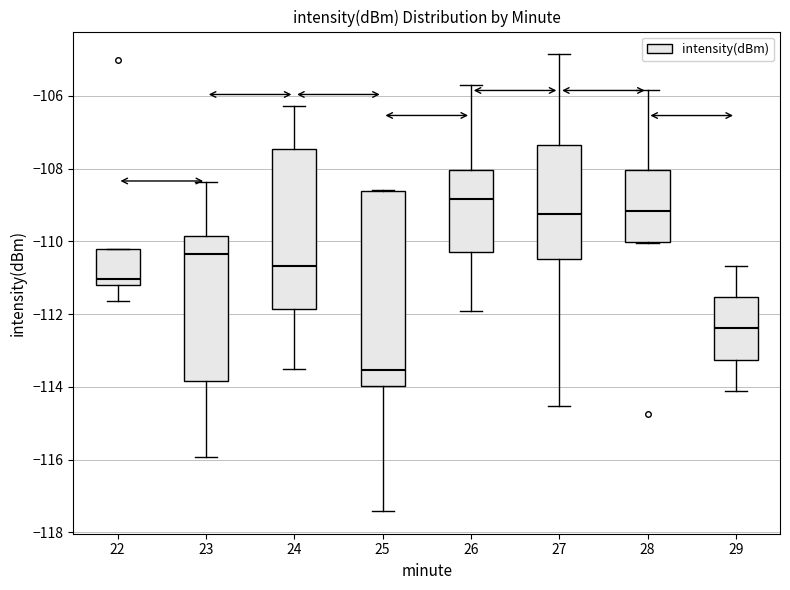

Which box has the lowest median line?

25